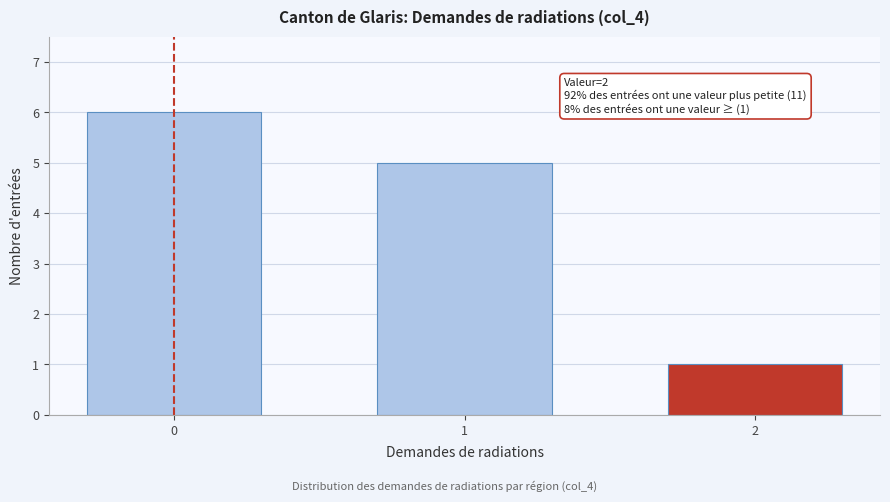

Reading left to right, transcribe all the data shown in this chart.

6	5	1